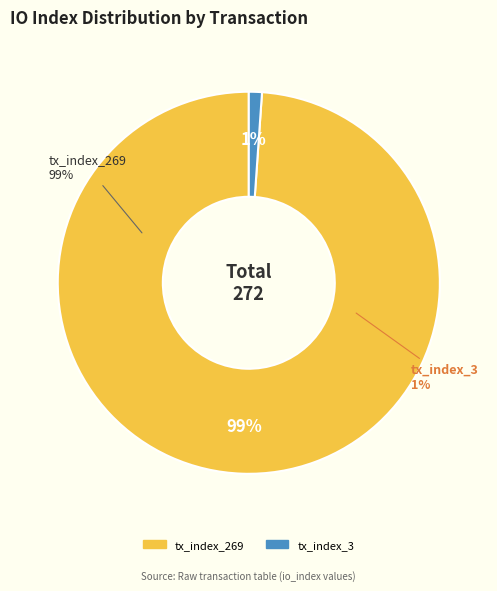

Does tx_index_269 represent more than half of the total?

Yes